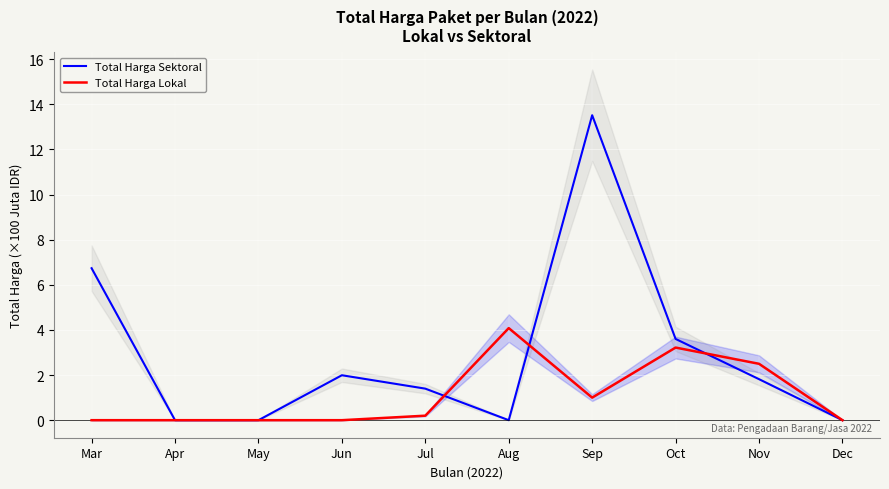

What is the difference between the second highest and minimum values in the Total Harga Sektoral series?

6.7